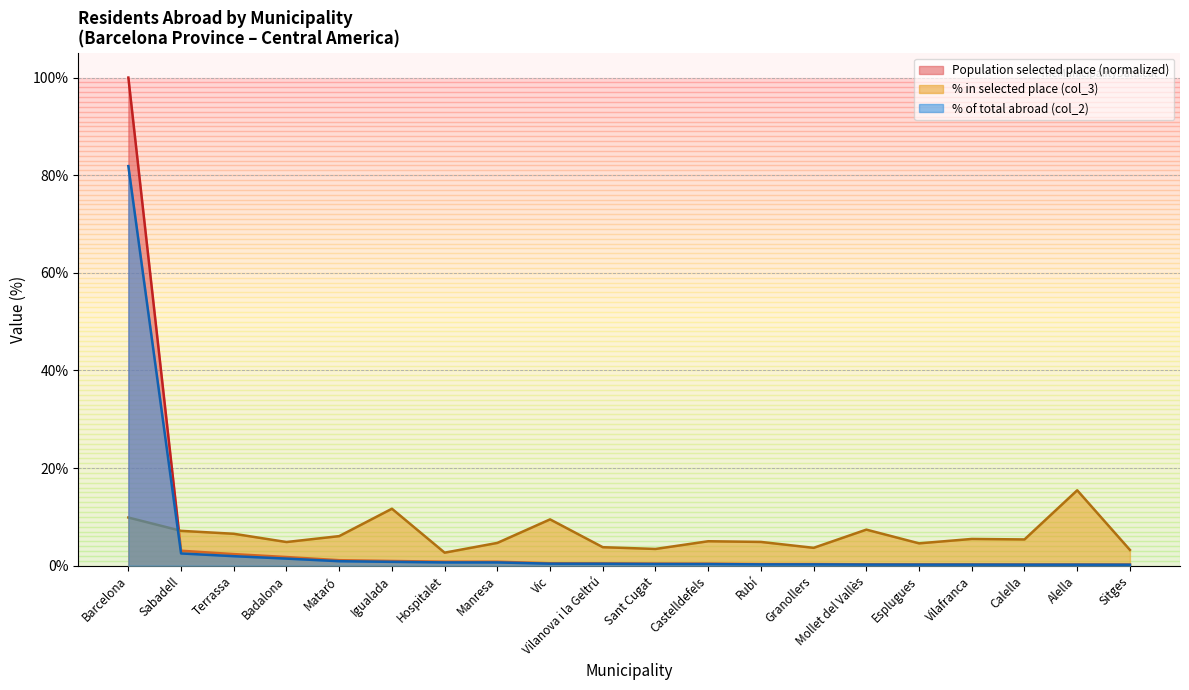

At which label does % of total abroad (col_2) reach its peak?

Barcelona